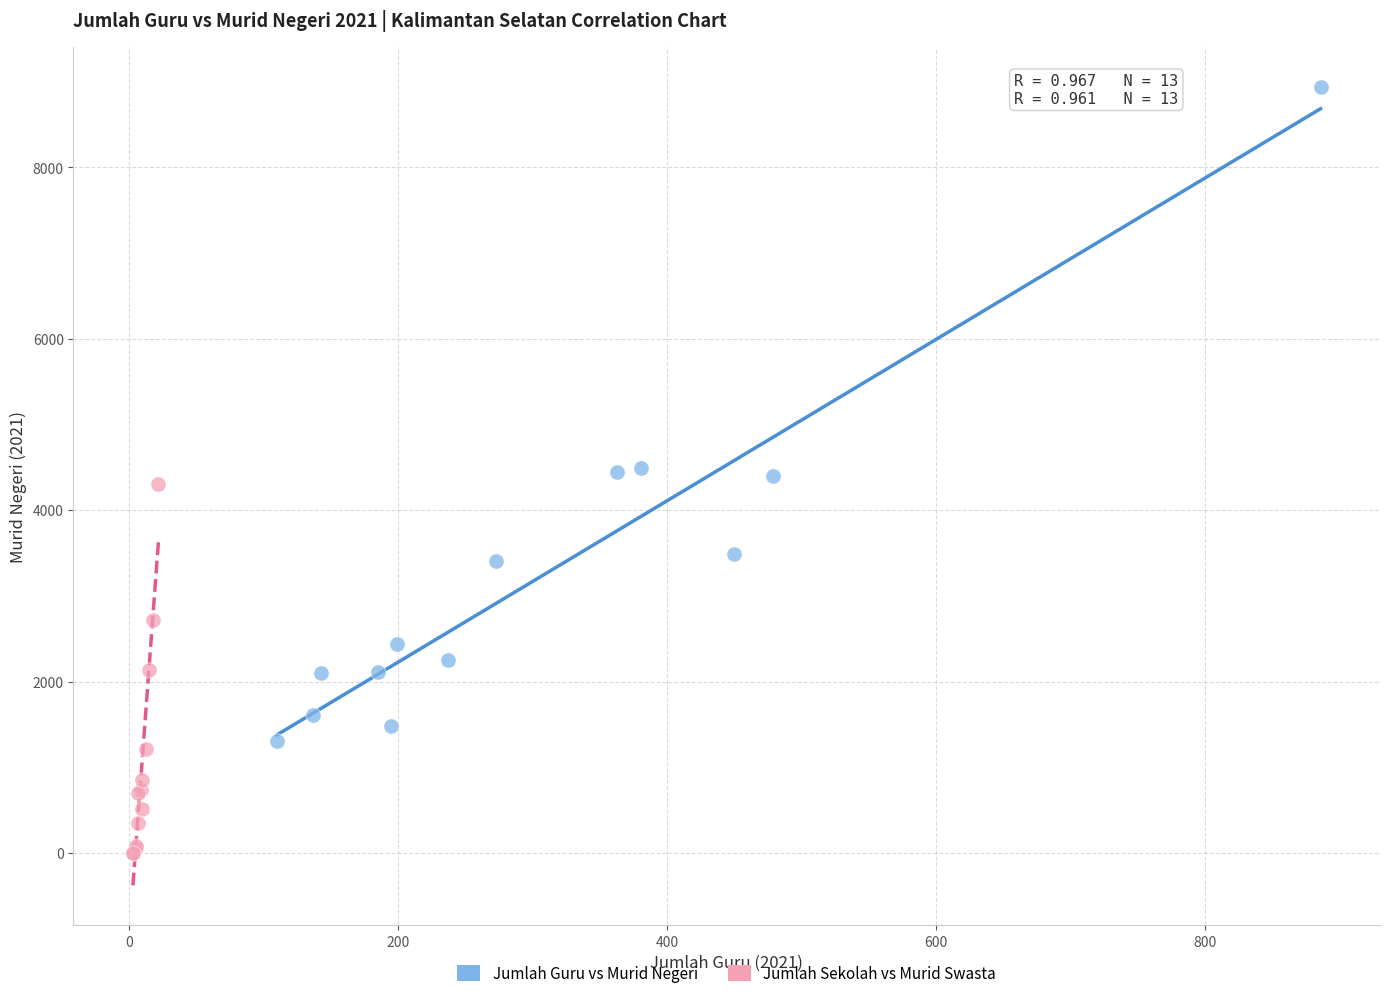

Which series has the largest Y range (max minus min)?

Jumlah Guru vs Murid Negeri